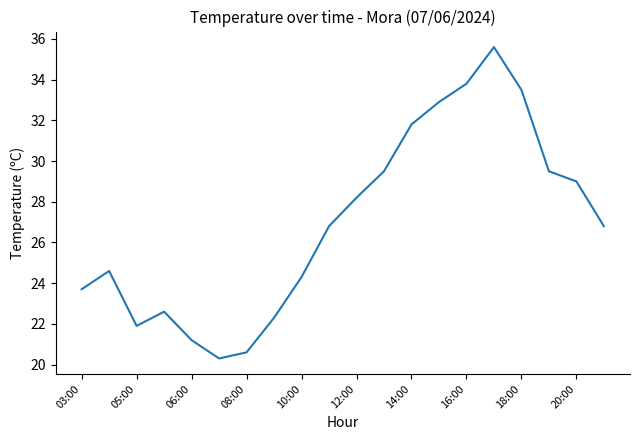

What is the maximum value shown in the chart?

35.6